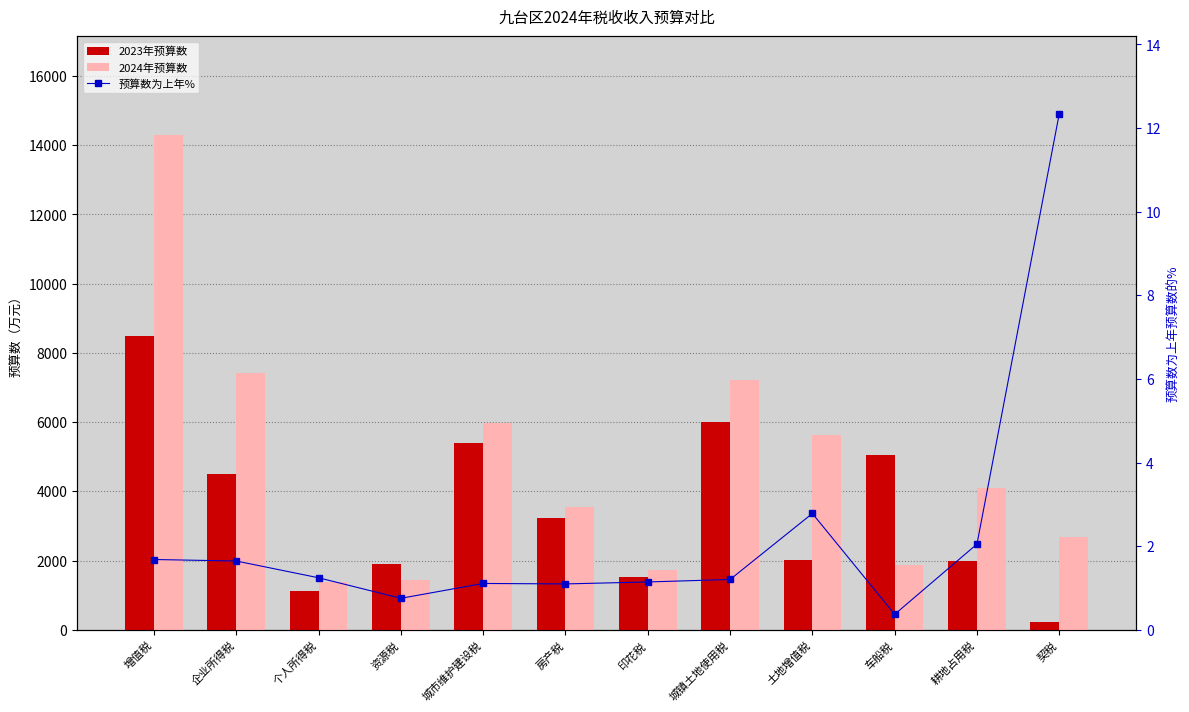

Which series reaches the maximum Y coordinate?

2024年预算数